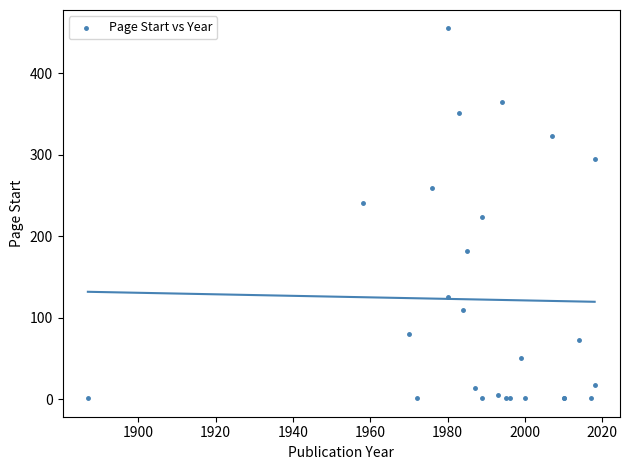

What Y value in the scatter plot is closest to 228?

223